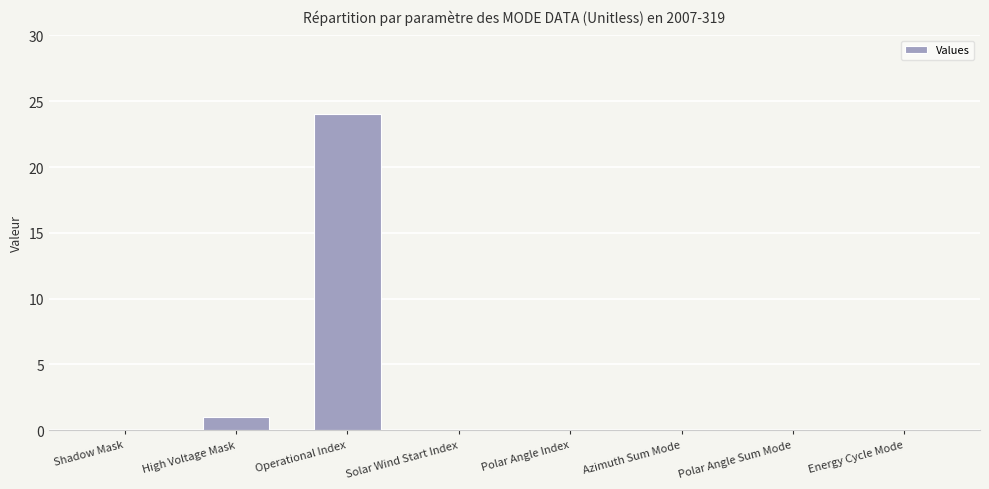

Between High Voltage Mask and Energy Cycle Mode, which is larger?

High Voltage Mask